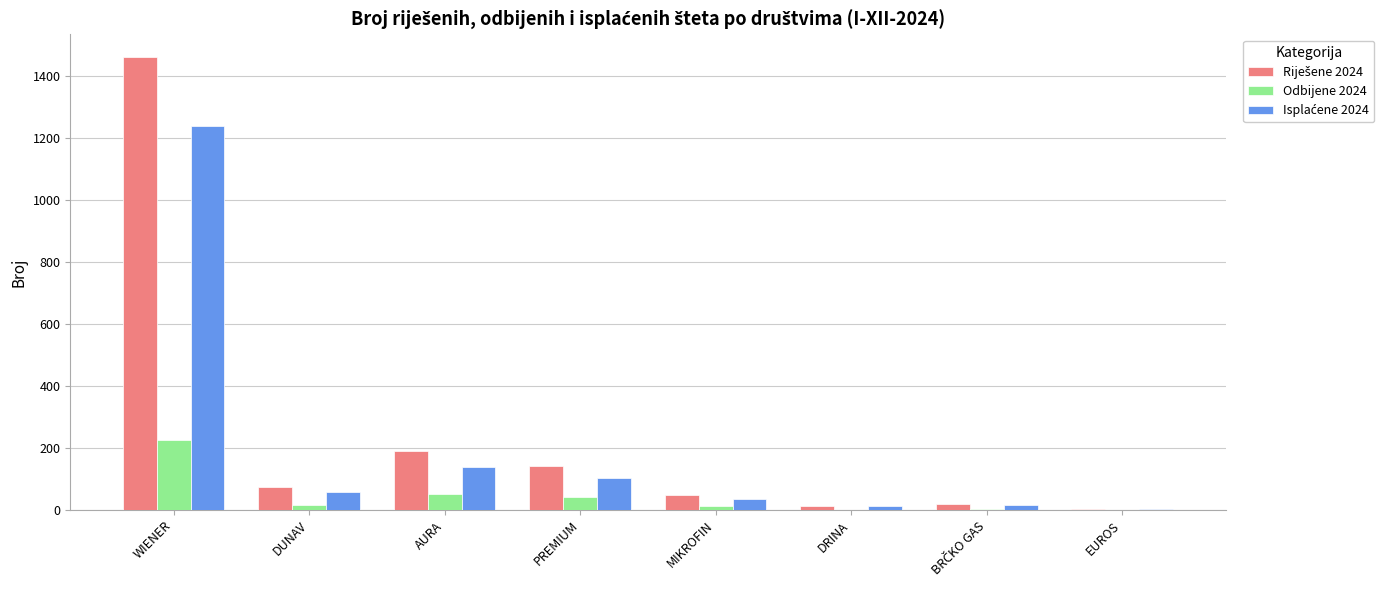

What is the maximum value shown in the chart?

1460